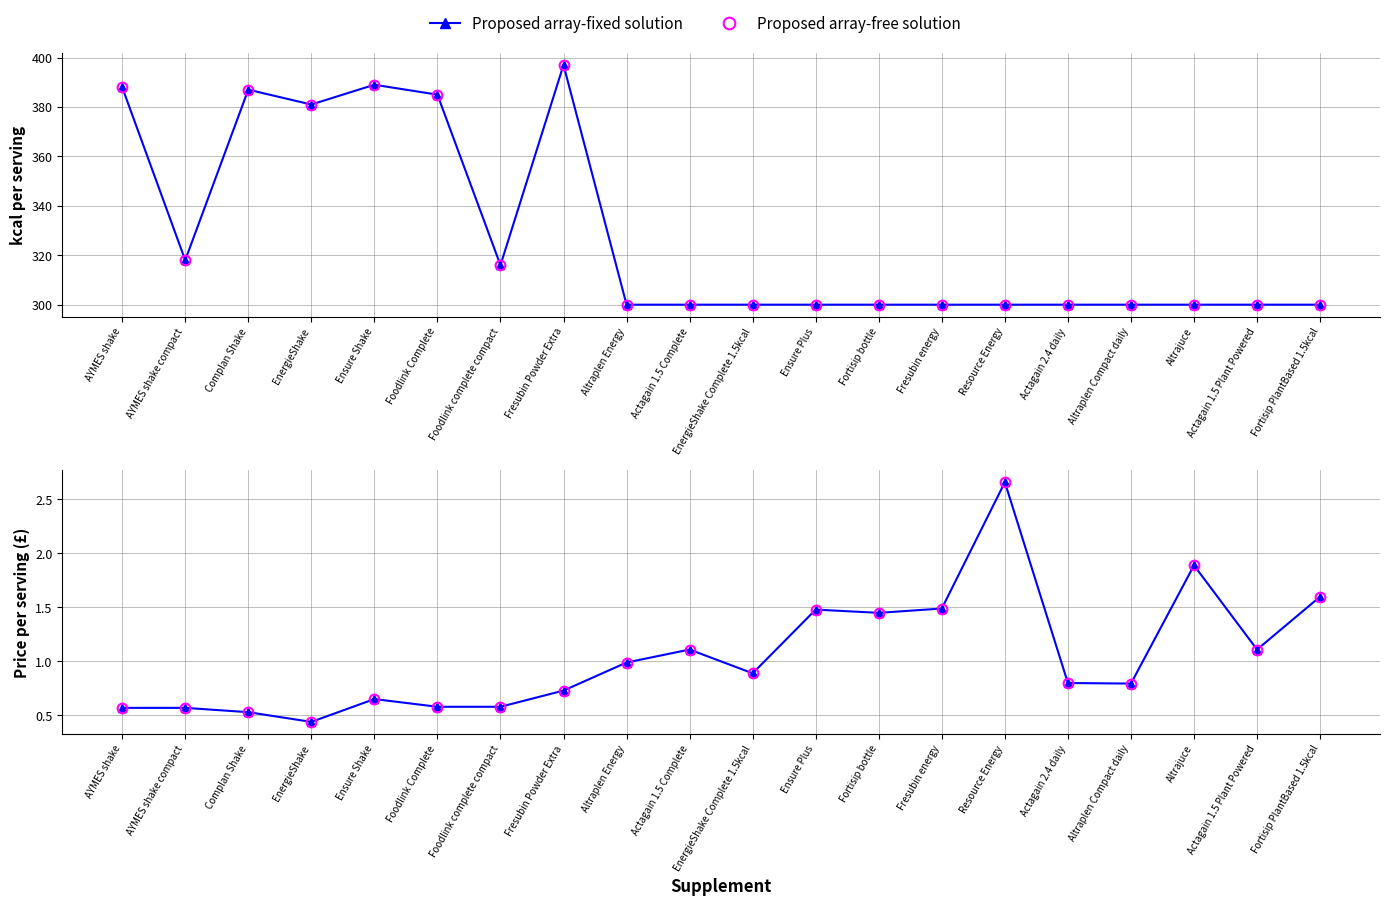

Where is the first local maximum for Proposed array-free solution?

Ensure Shake